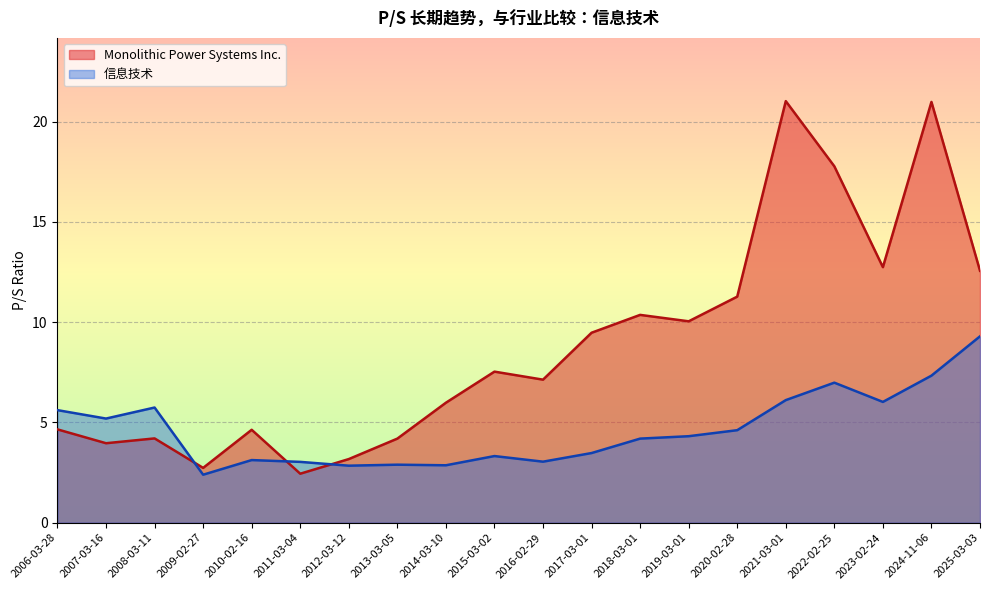

Is the value of Monolithic Power Systems Inc. at 2020-02-28 greater than the value of 信息技术 at 2023-02-24?

Yes